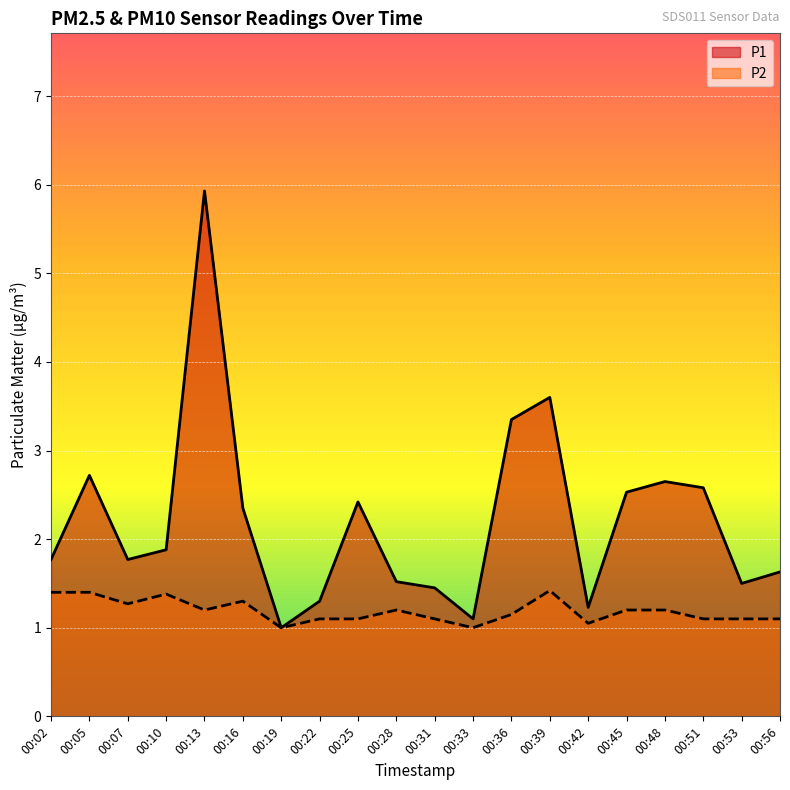

True or false: P2 and P1 cross at least once.

False